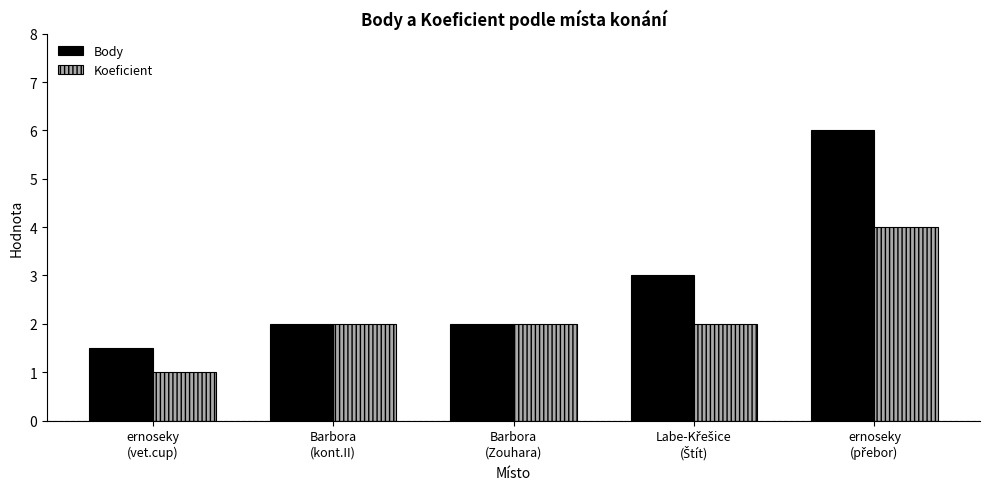

The value of Koeficient at ernoseky
(vet.cup) is 1.0. True or false?

True